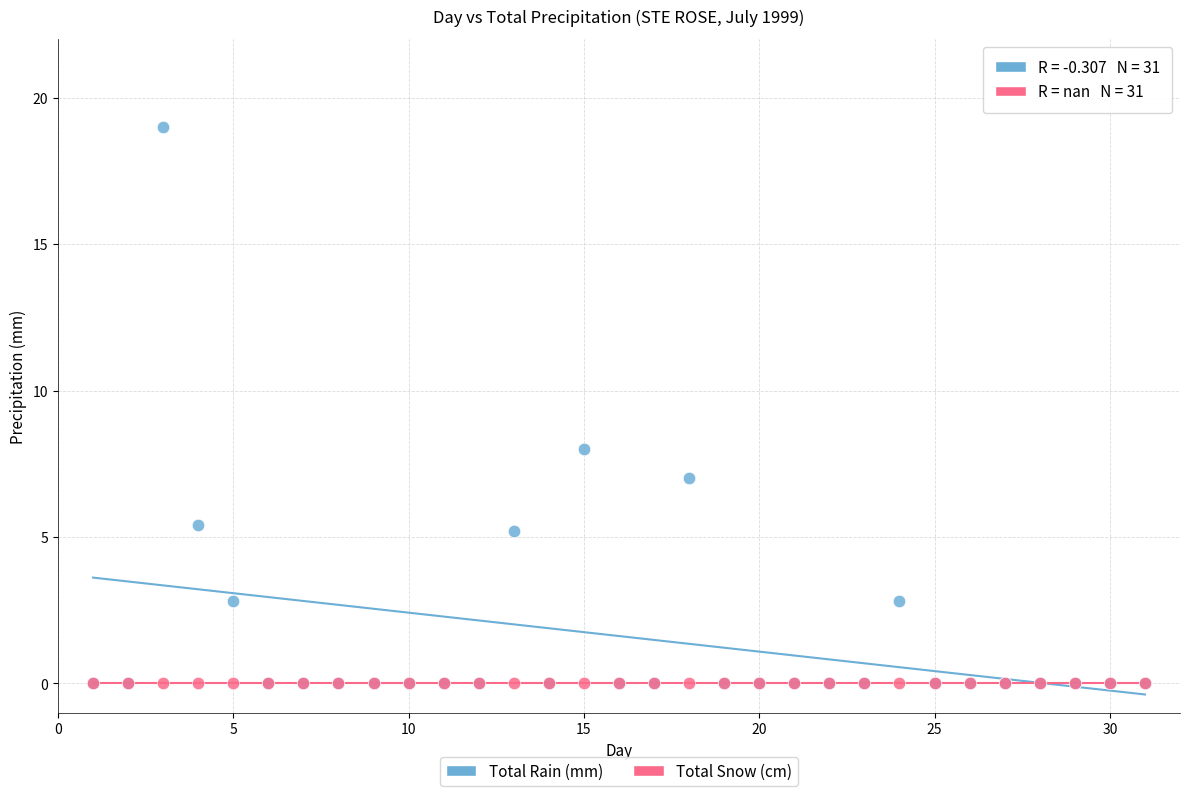

Which series reaches the maximum Y coordinate?

Total Rain (mm)